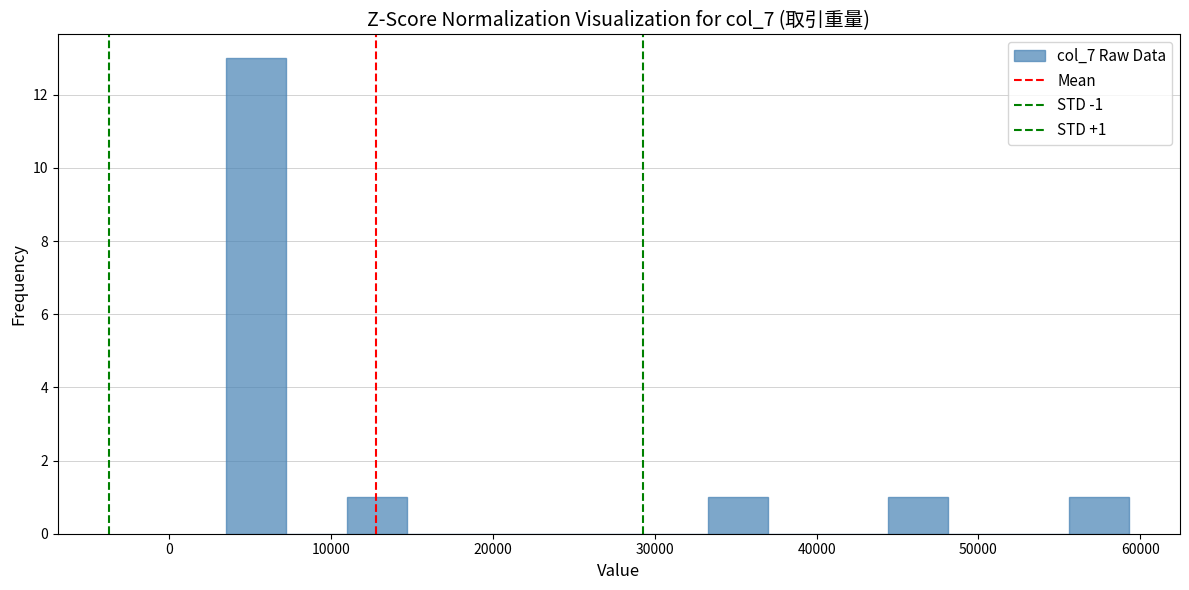

Read against the x-axis, roughly where is the centre of the tallest bar?

5000